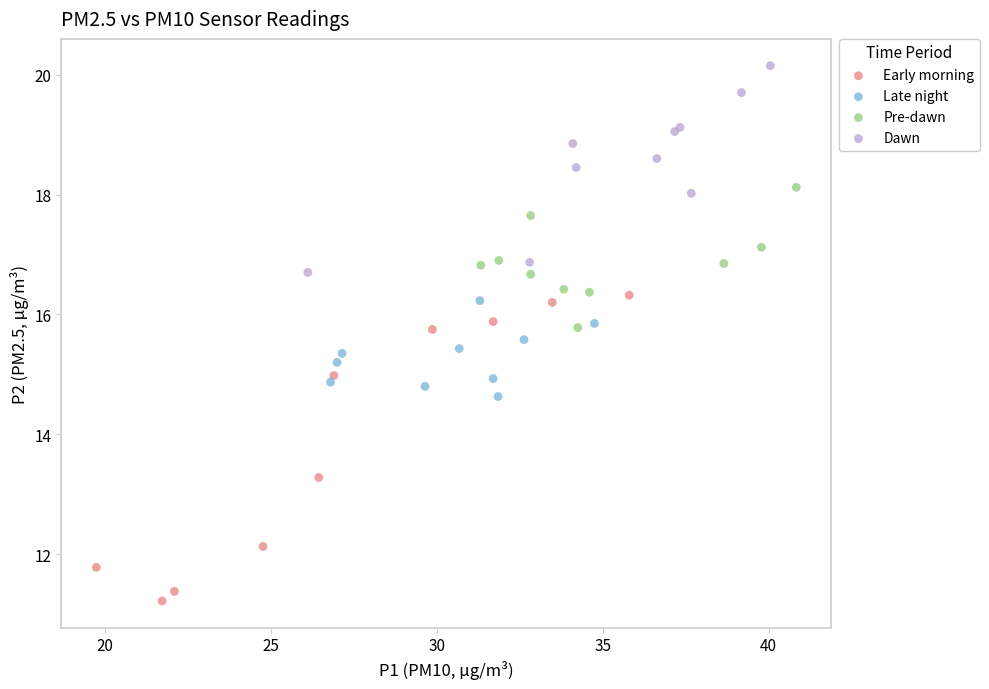

Which series has the widest spread of Y values?

Early morning